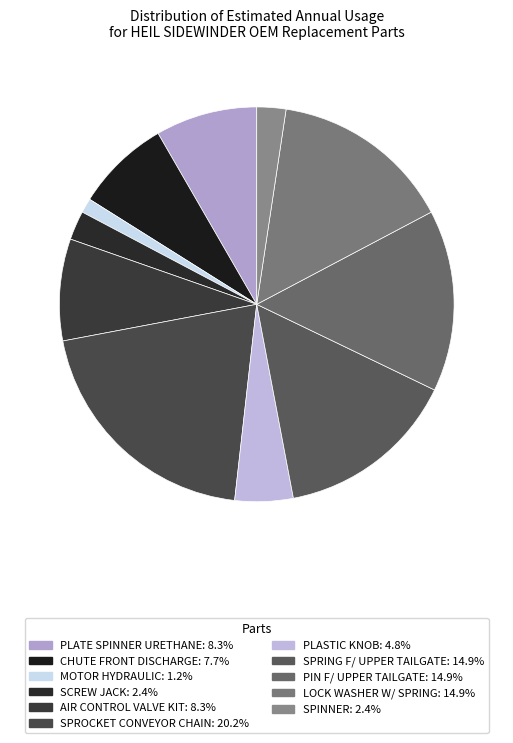

Which slice is the smallest?

MOTOR HYDRAULIC